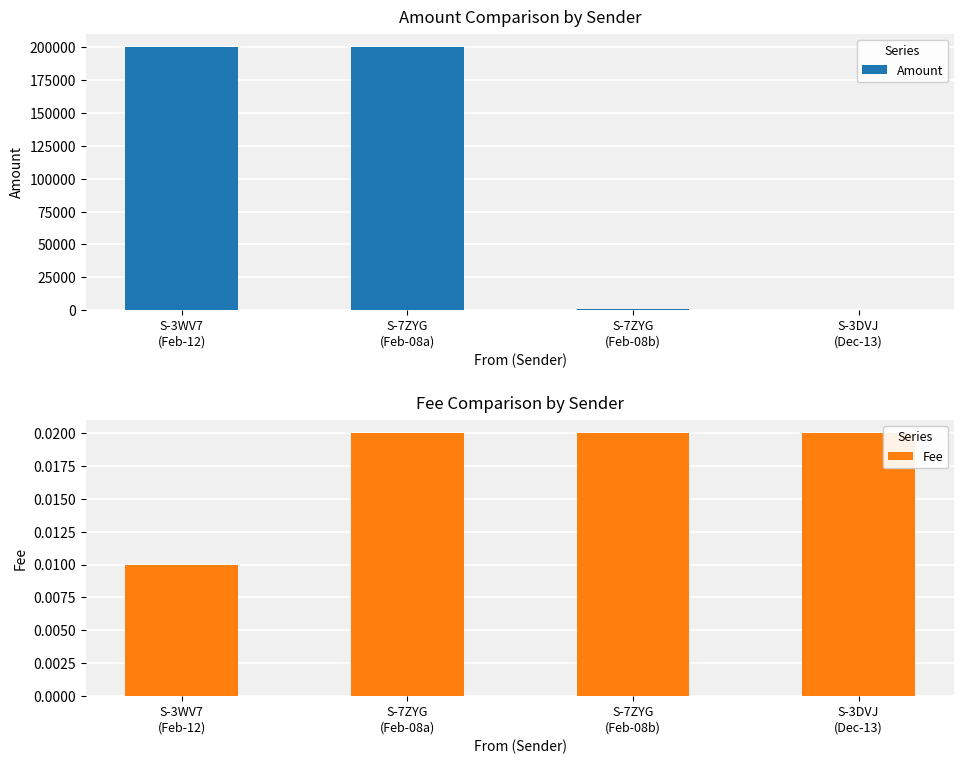

Which series has the largest total across all categories?

Amount